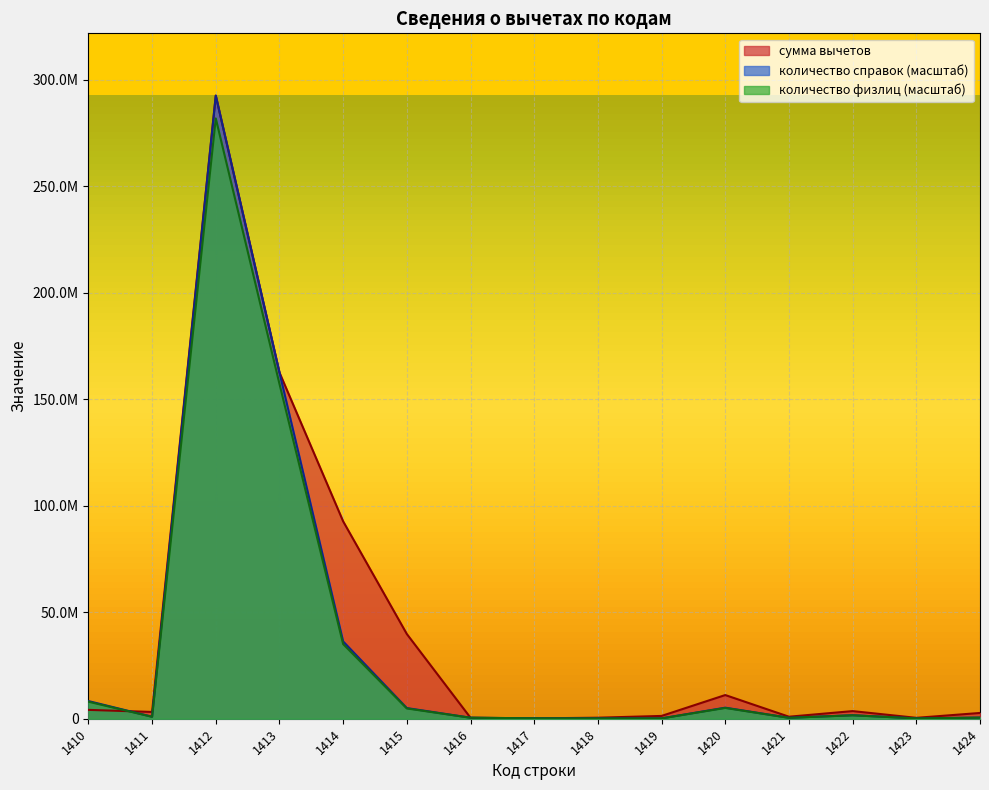

What is the average value of the количество физлиц series?

33116523.2